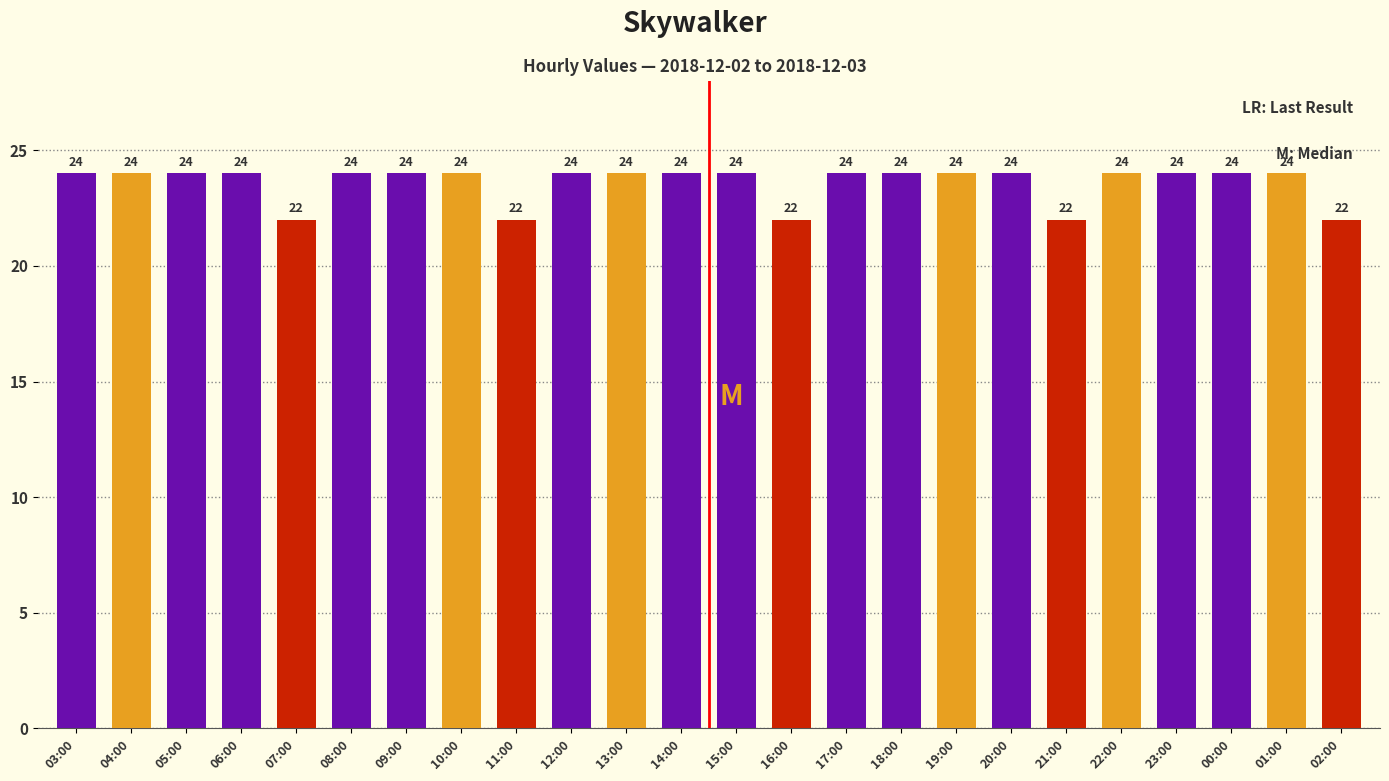

What is the greatest value displayed?

24